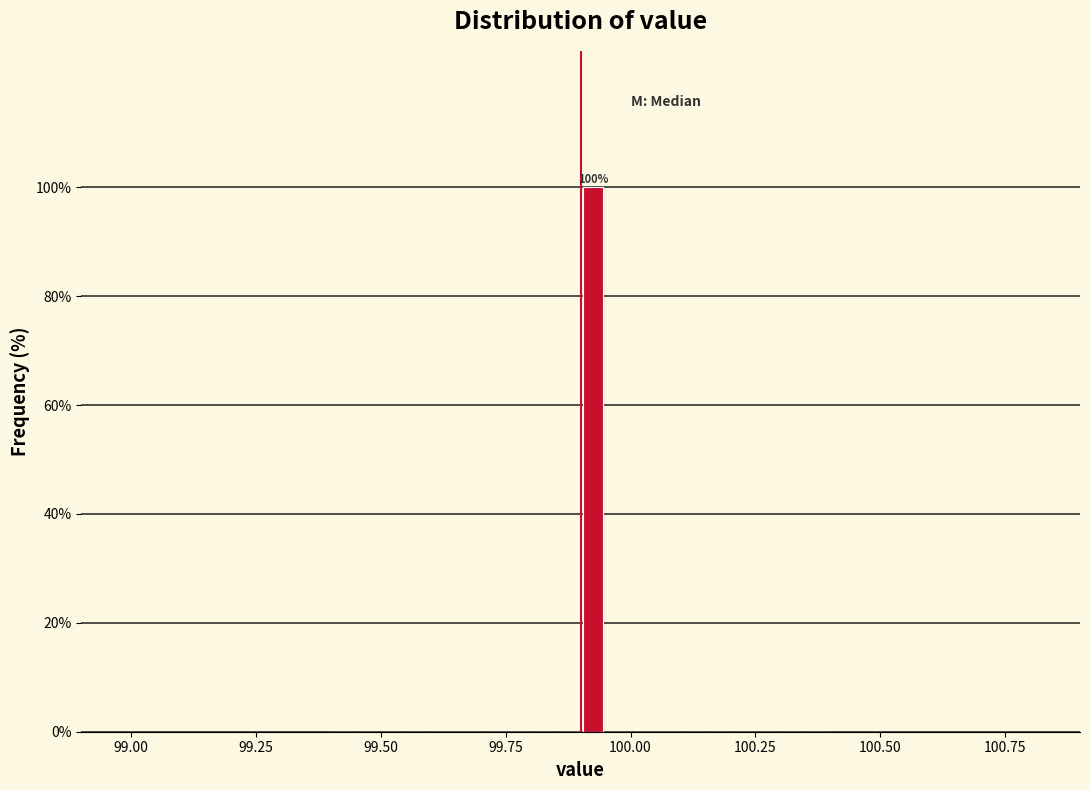

Around what value on the x-axis is the tallest bar? Give the approximate position of its centre, as read against the axis.

99.95